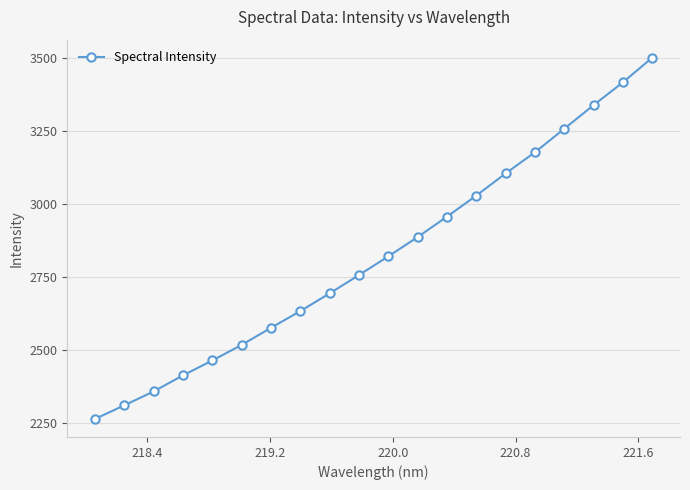

How many categories are shown in the chart?

20